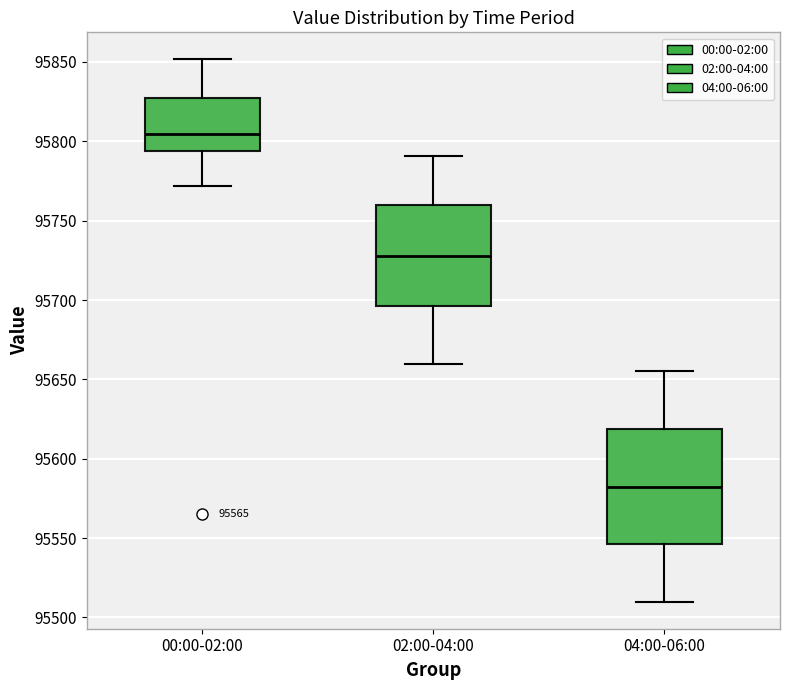

Comparing the boxes themselves (not the whiskers), which one is the tallest?

04:00-06:00